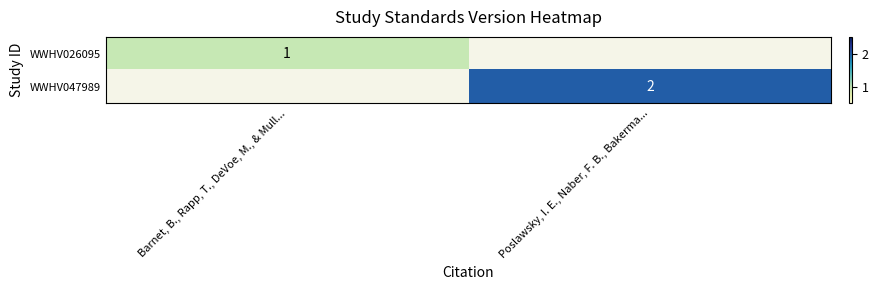

What is the smallest value displayed?

1.0